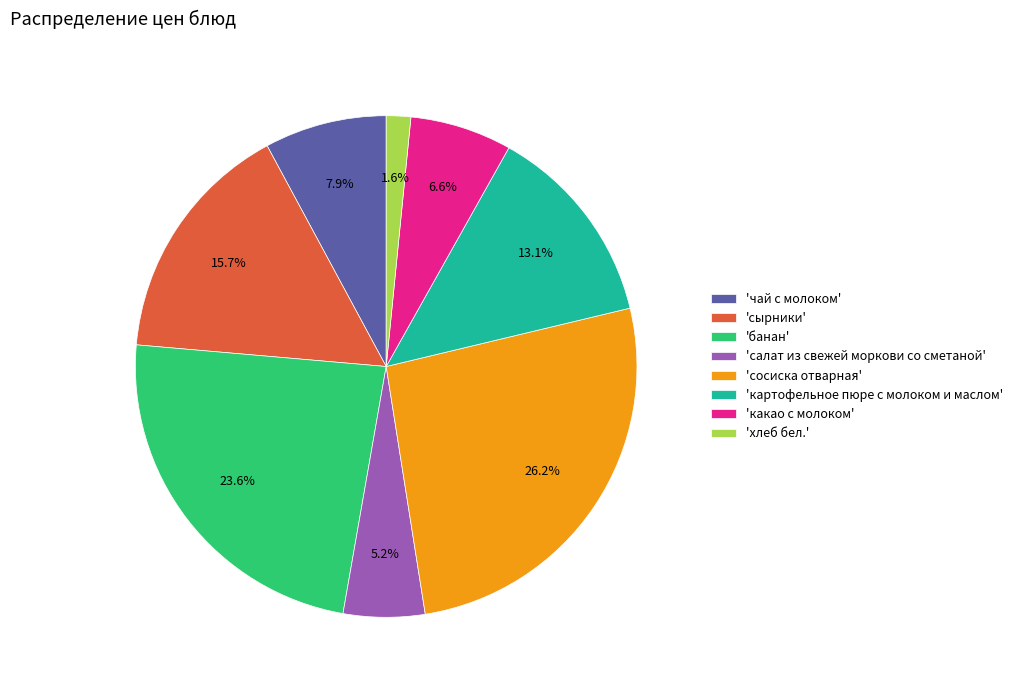

Do 'какао с молоком' and 'картофельное пюре с молоком и маслом' together represent more than half of the pie?

No